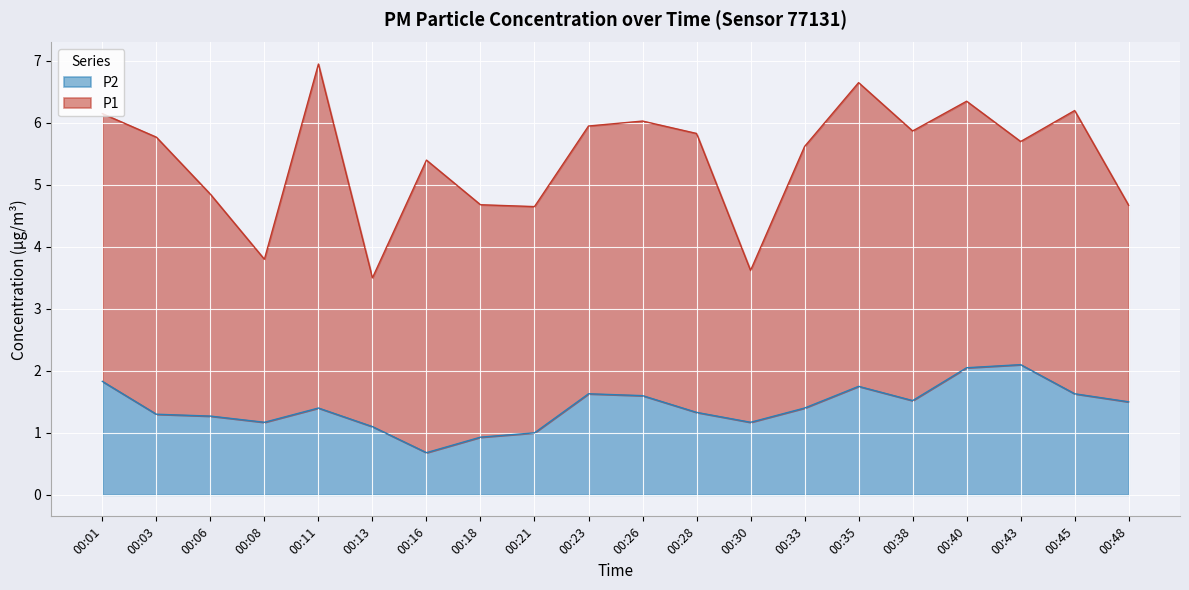

At which category does the data reach its first local valley?

00:08